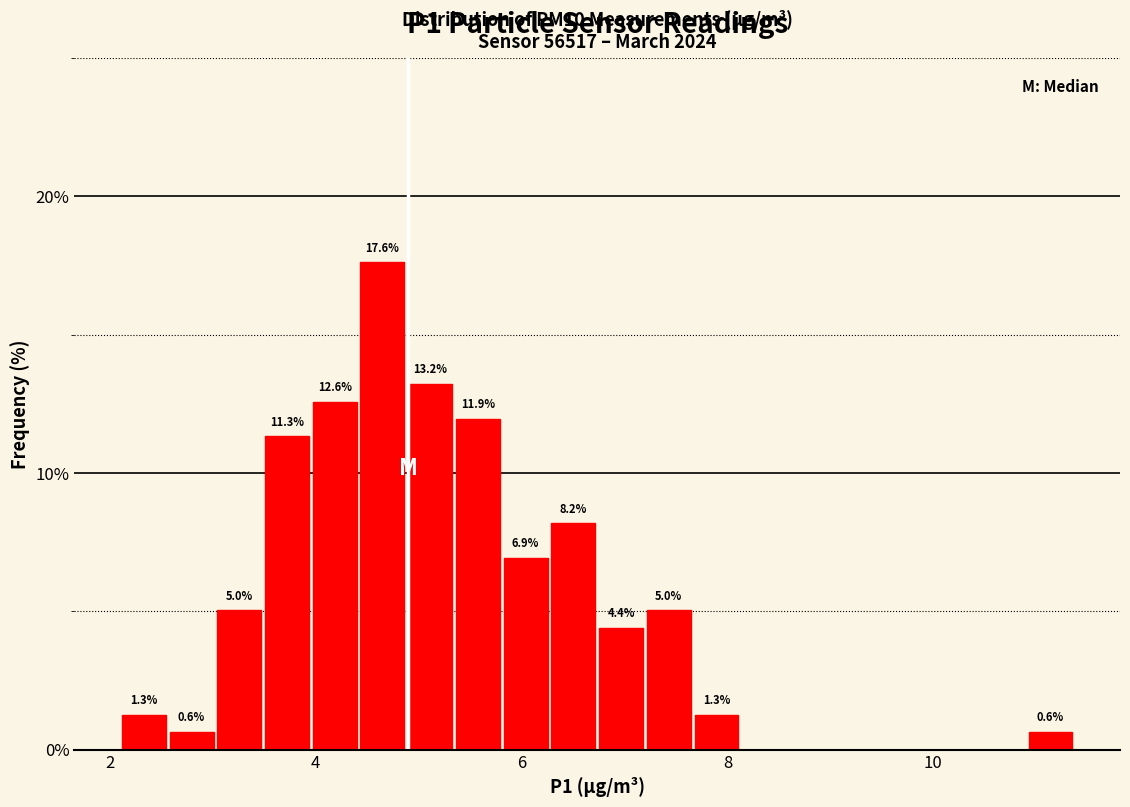

Around what value on the x-axis is the tallest bar? Give the approximate position of its centre, as read against the axis.

4.6